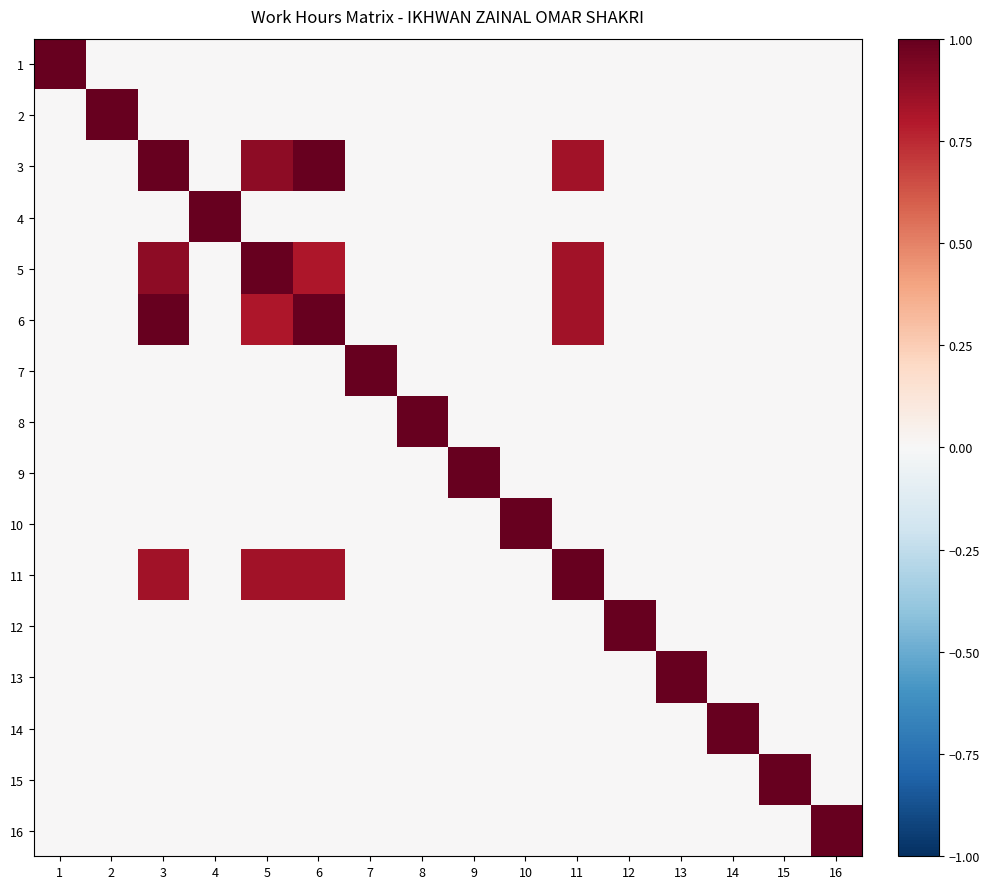

At how many categories does at least one series exceed 0?

16